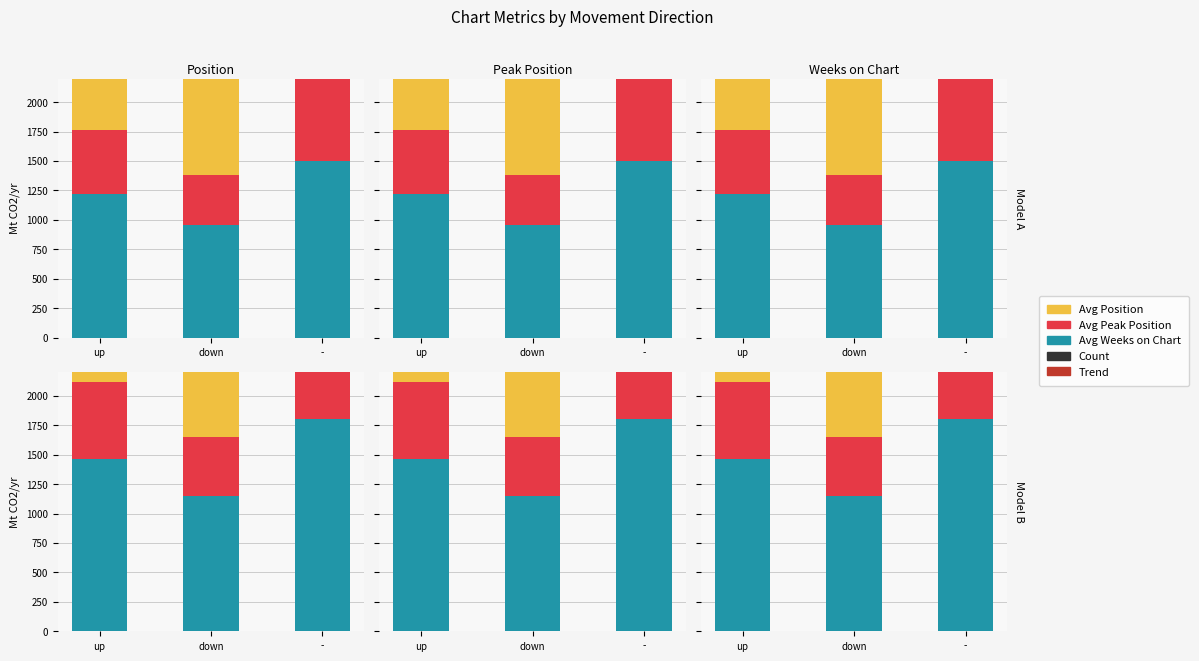

Which series has the widest spread of values?

Avg Weeks on Chart